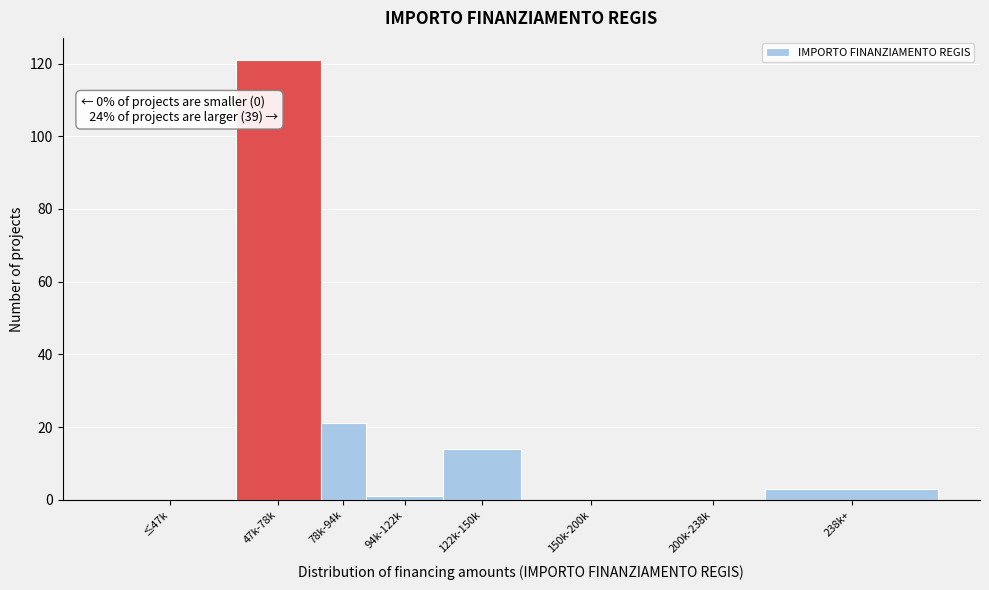

Reading left to right, extract all data points from this chart.

≤47k=0	47k-78k=121	78k-94k=21	94k-122k=1	122k-150k=14	150k-200k=0	200k-238k=0	238k+=3